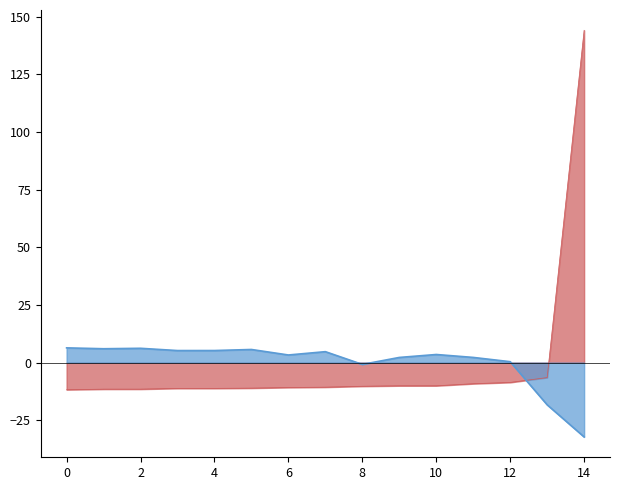

What is the difference between the maximum and minimum values in the Best Lap time series?

155.9